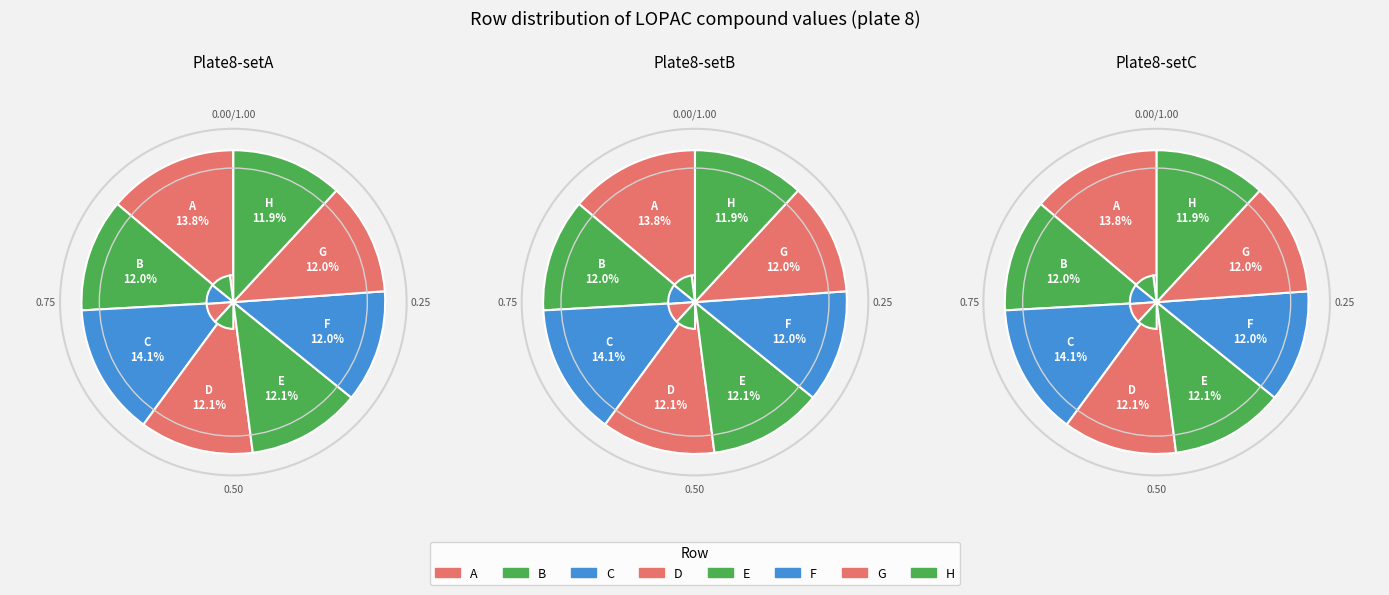

What percentage is the A slice, to the nearest percent?

14%